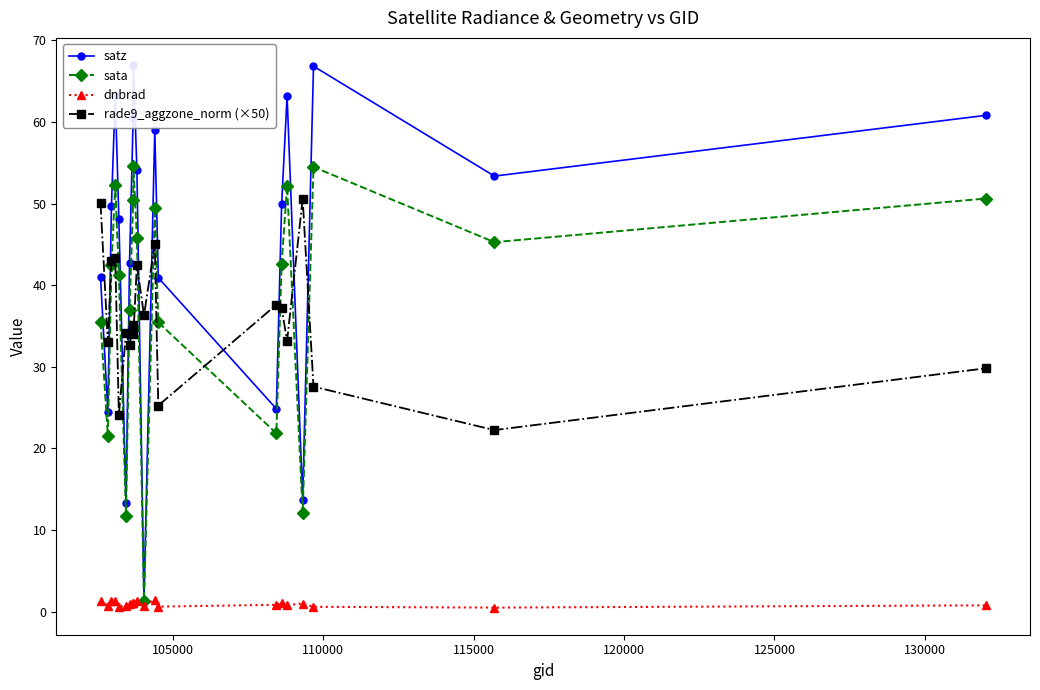

How many categories are shown in the chart?

20